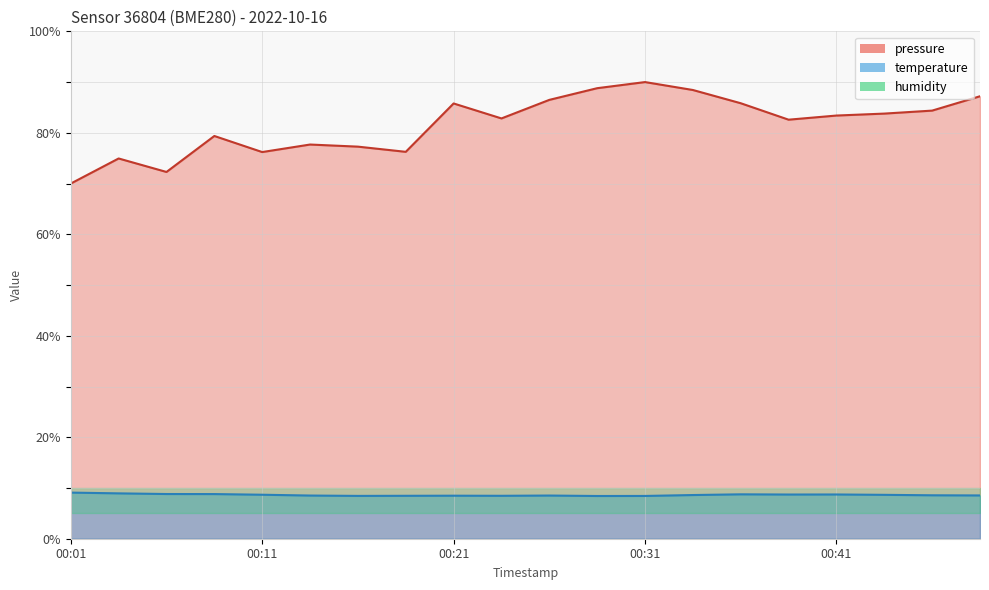

True or false: pressure and temperature cross at least once.

False